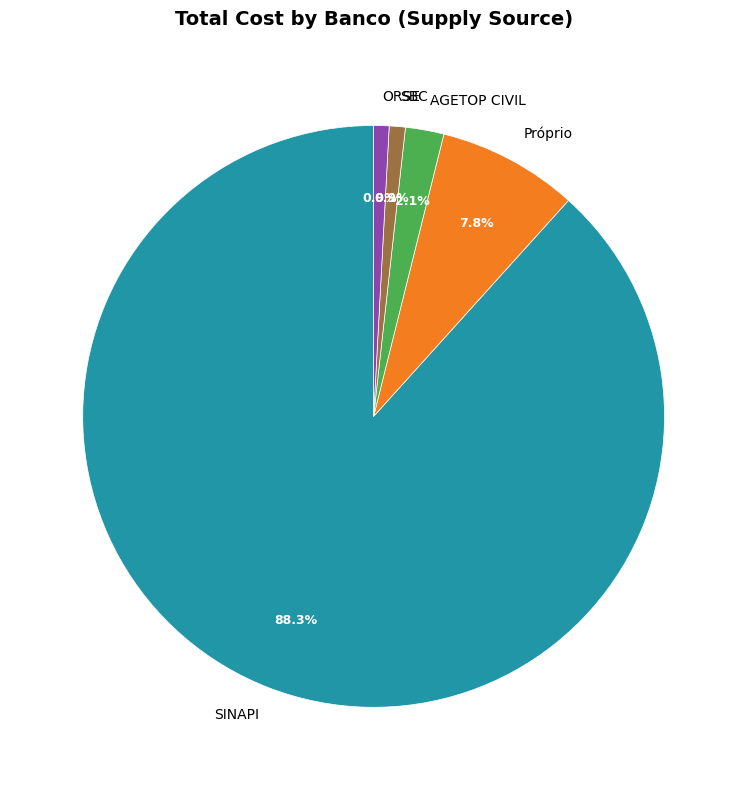

Count the number of slices in the pie.

5